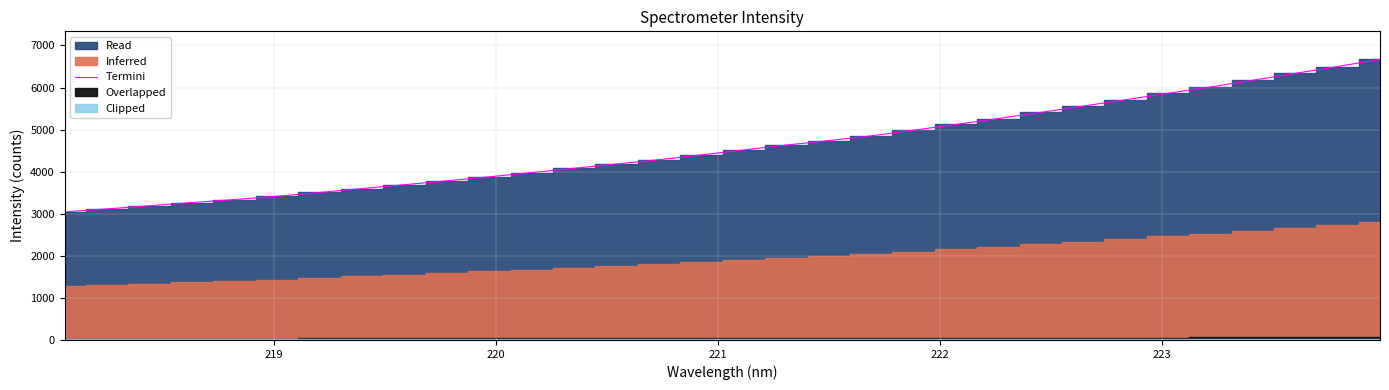

What is the highest value of the Termini series?

6669.5